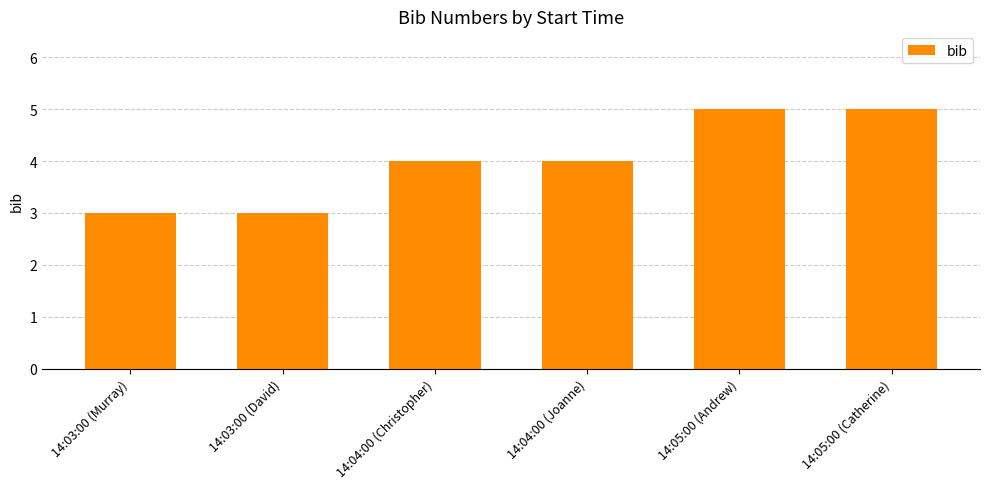

What is the label of the 2nd bar from the right?

14:05:00 (Andrew)